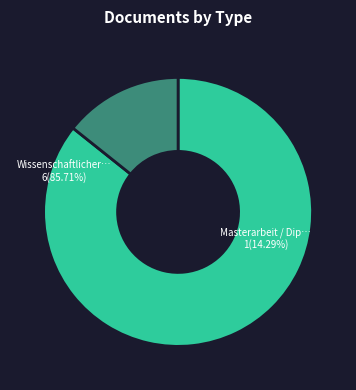

How much of the chart is everything except Wissenschaftlicher Artikel?

14.3%